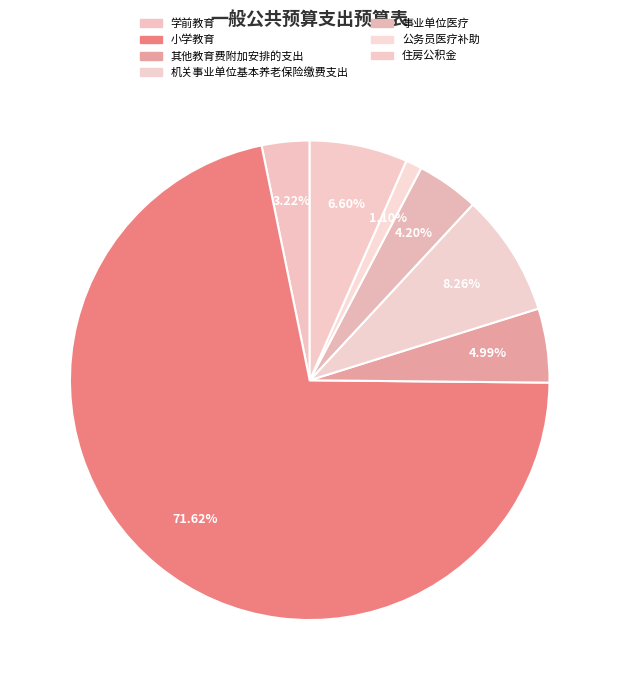

What is the ratio of the value at 公务员医疗补助 to the value at 住房公积金?

0.2